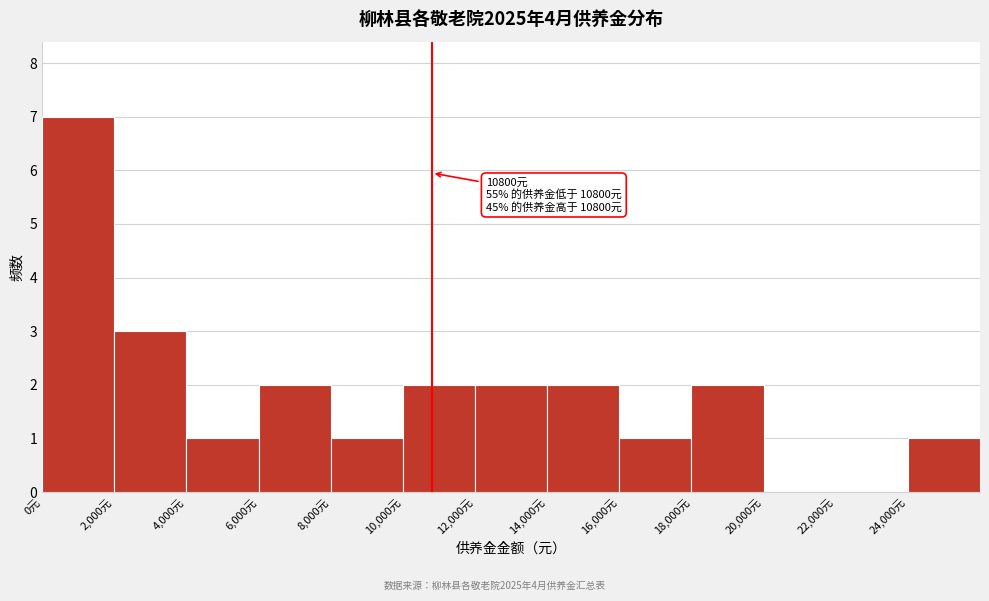

Over which range of the x-axis is the bar tallest?

0 to 2000